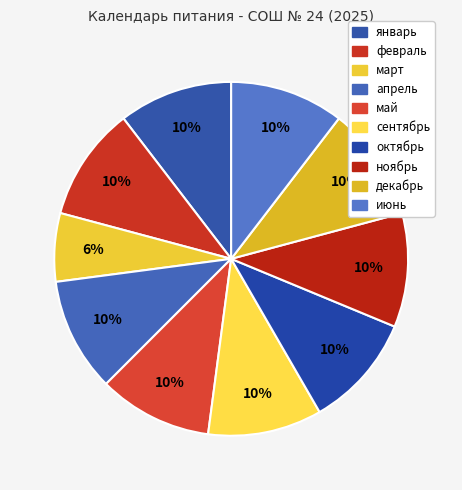

How many segments does this pie chart have?

10